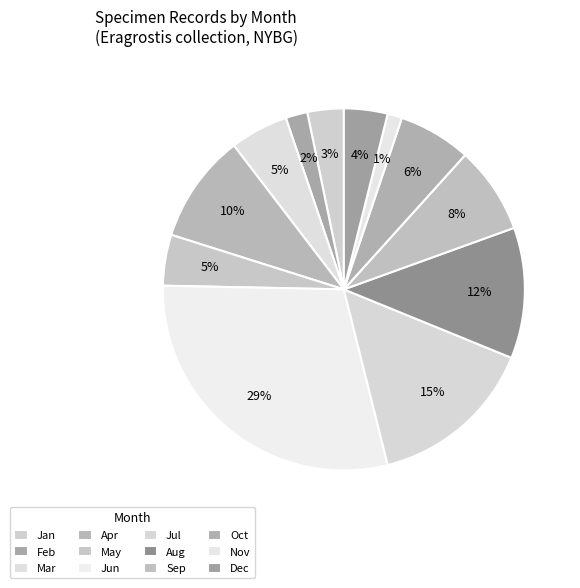

Count the number of slices in the pie.

12